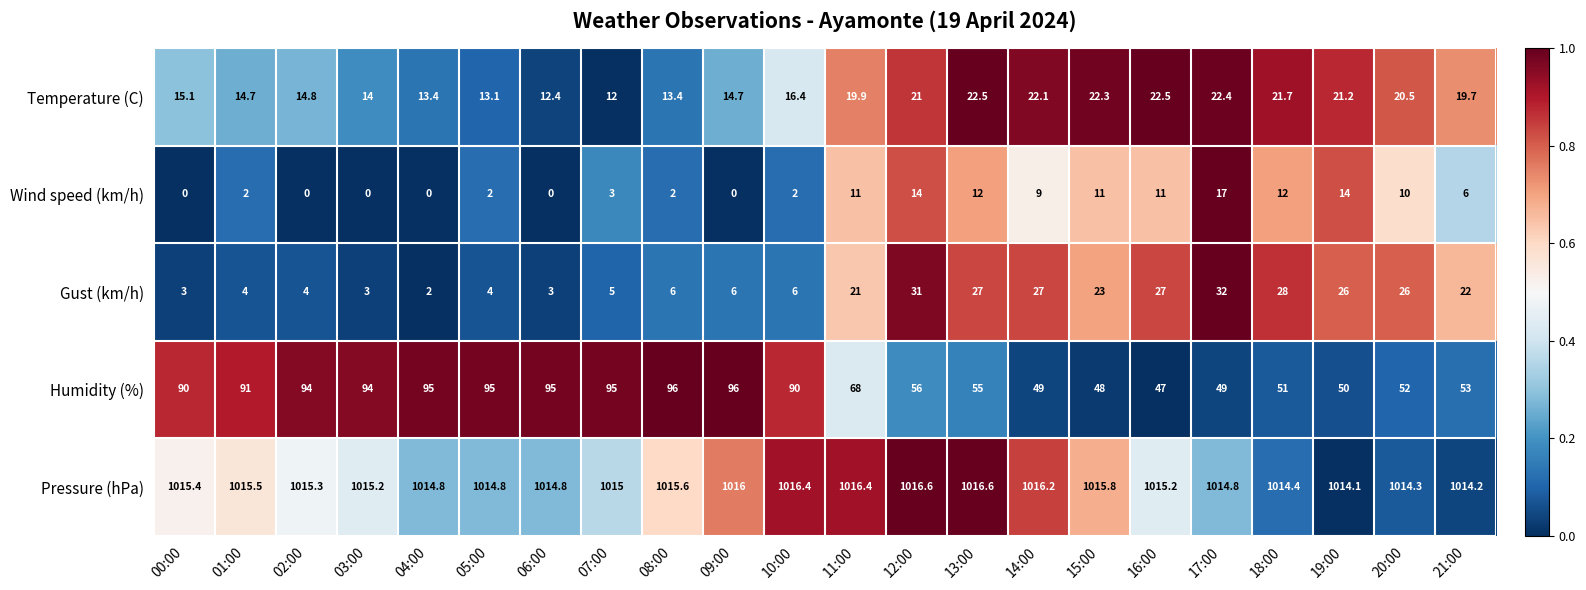

What is the average value of the Wind speed (km/h) series?

6.3